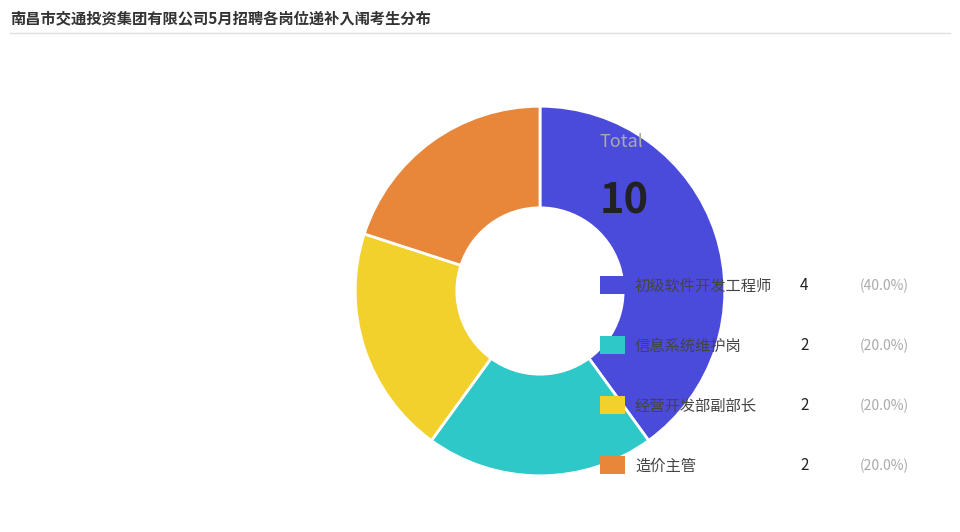

Does any single category account for the majority?

No